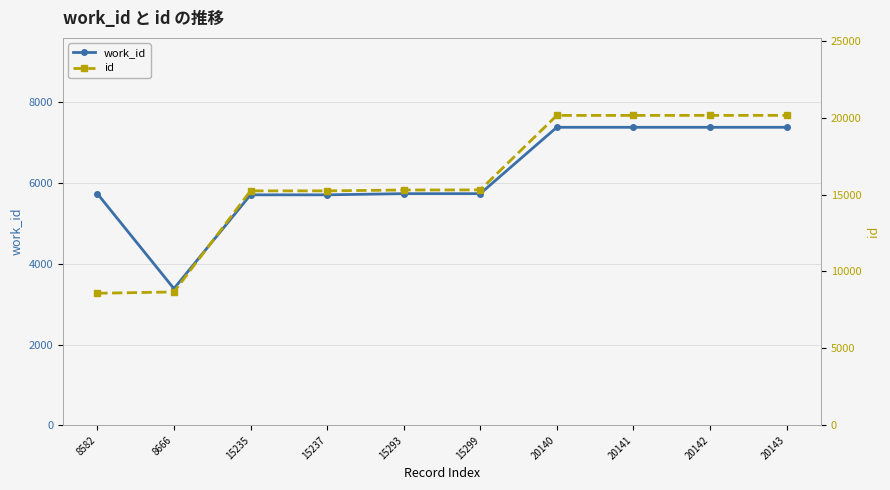

Where is the first local minimum for work_id?

8666